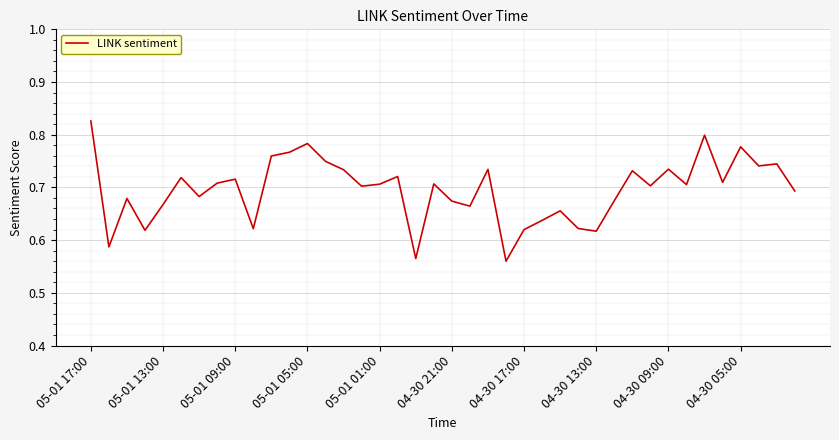

What is the difference between the maximum and minimum values?

0.3